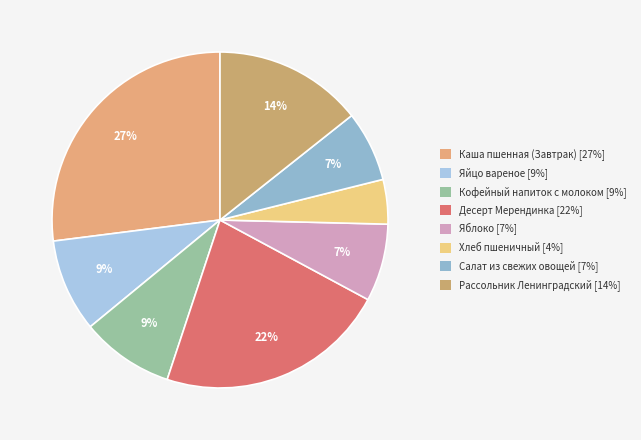

What percentage is the Хлеб пшеничный slice, to the nearest percent?

4%